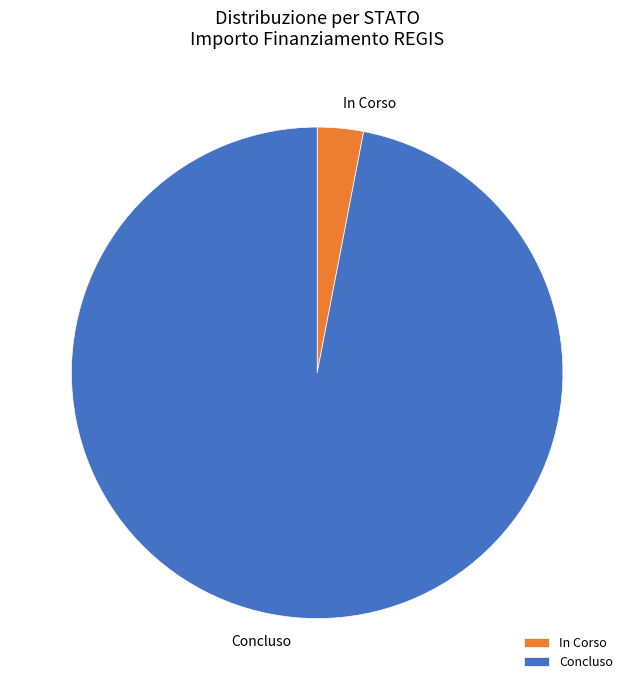

Is it true that In Corso is 3% of the pie?

True